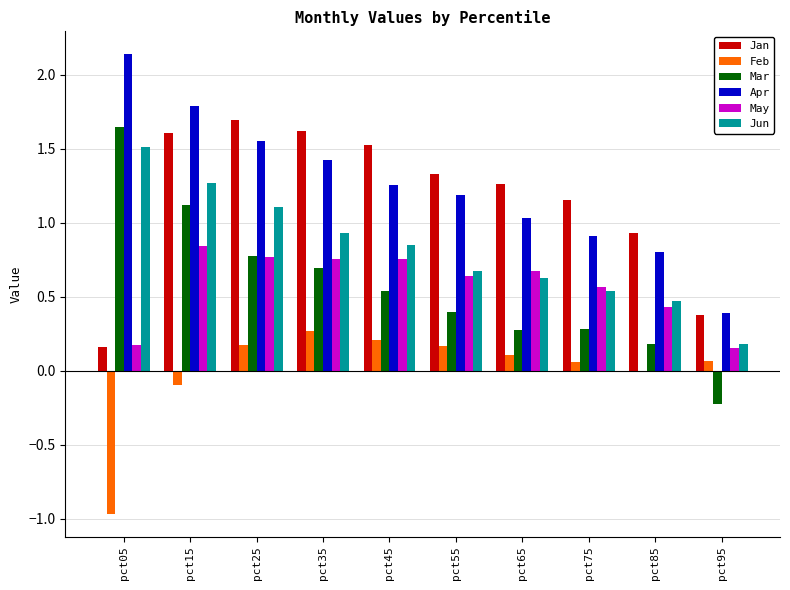

At which label does Apr first exceed 1?

pct05